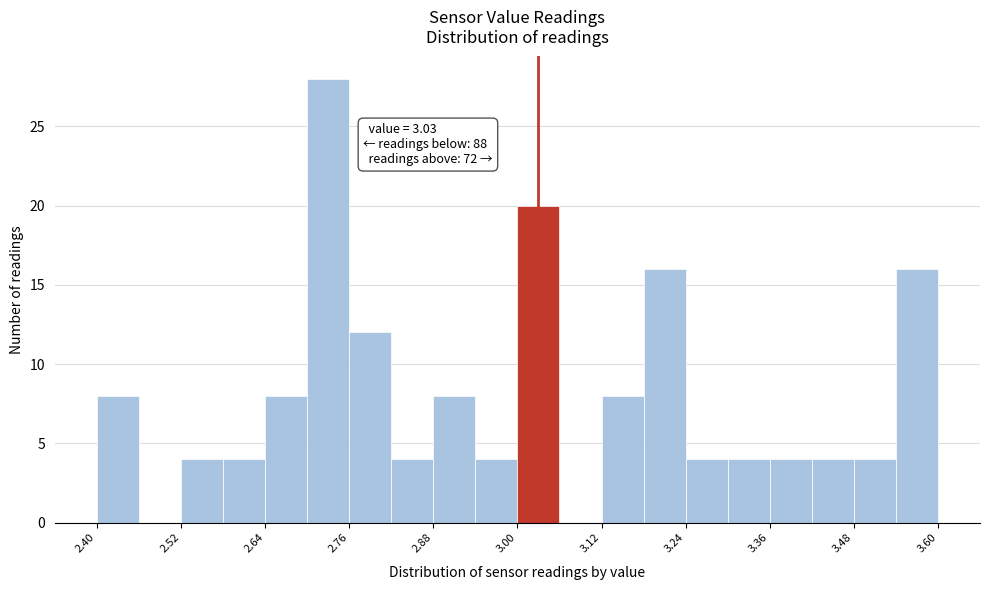

Read against the x-axis, roughly where is the centre of the tallest bar?

2.74